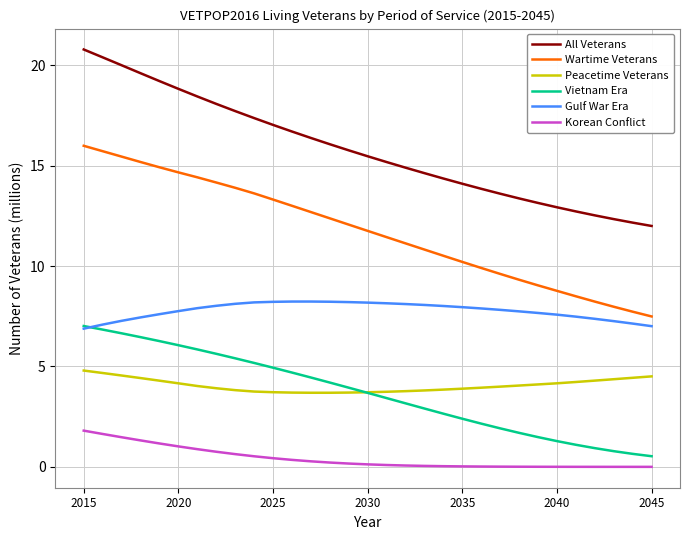

True or false: Peacetime Veterans and Korean Conflict cross at least once.

False